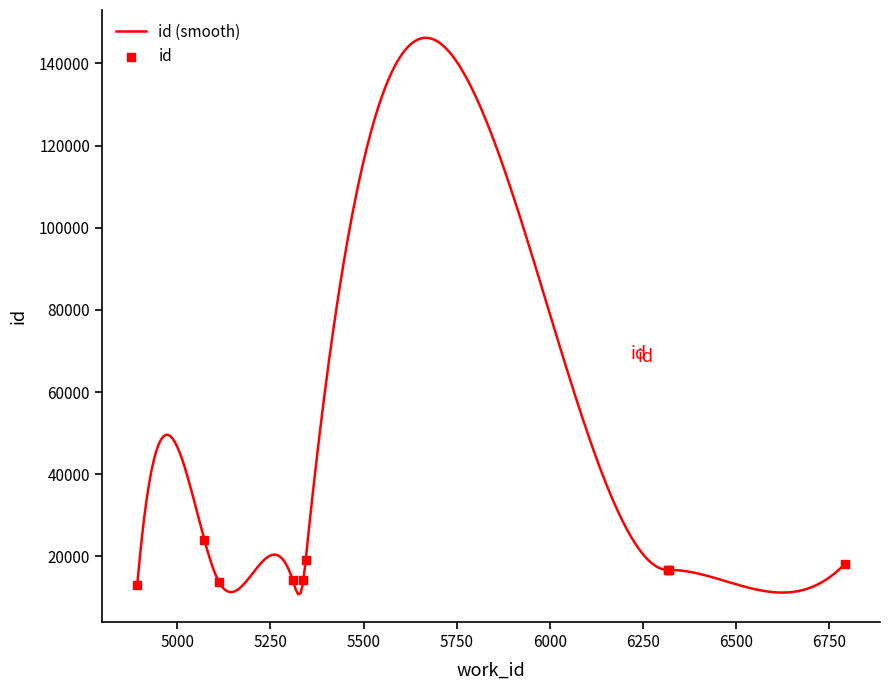

What is the ratio of the value at 5339 to the value at 5310?

1.0